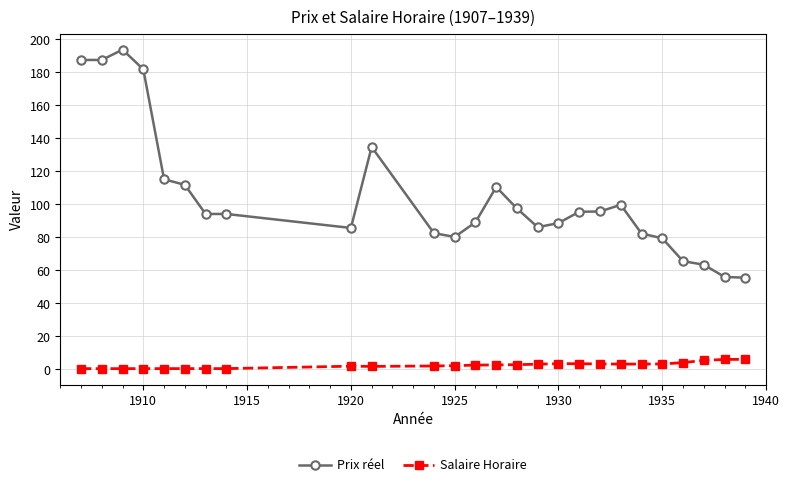

How many lines are shown in the chart?

2